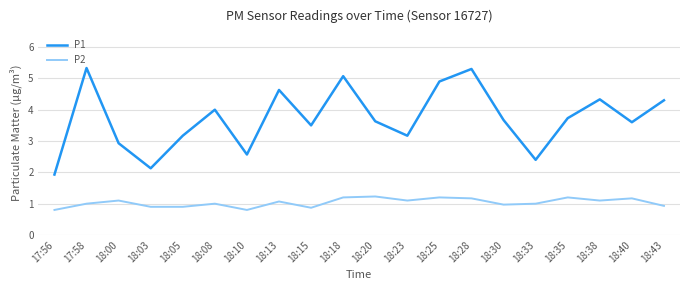

Is it true that P2 equals 0.3 at 18:30?

False